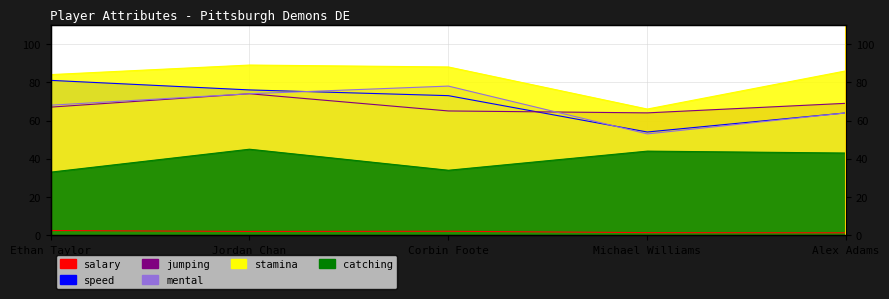

Reading left to right, extract all data points from this chart.

salary: 2.5	2.0	2.1	1.4	1.3
speed: 81.0	76.0	73.0	54.0	64.0
jumping: 67.0	74.0	65.0	64.0	69.0
mental: 68.0	74.0	78.0	53.0	64.0
stamina: 84.0	89.0	88.0	66.0	86.0
catching: 33.0	45.0	34.0	44.0	43.0